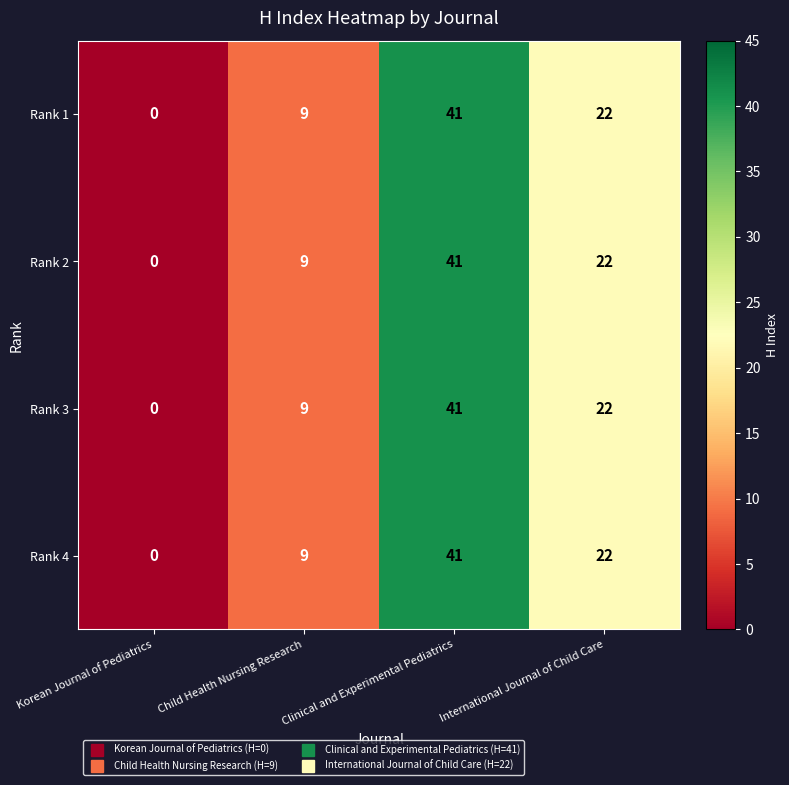

How many series are shown in this chart?

4